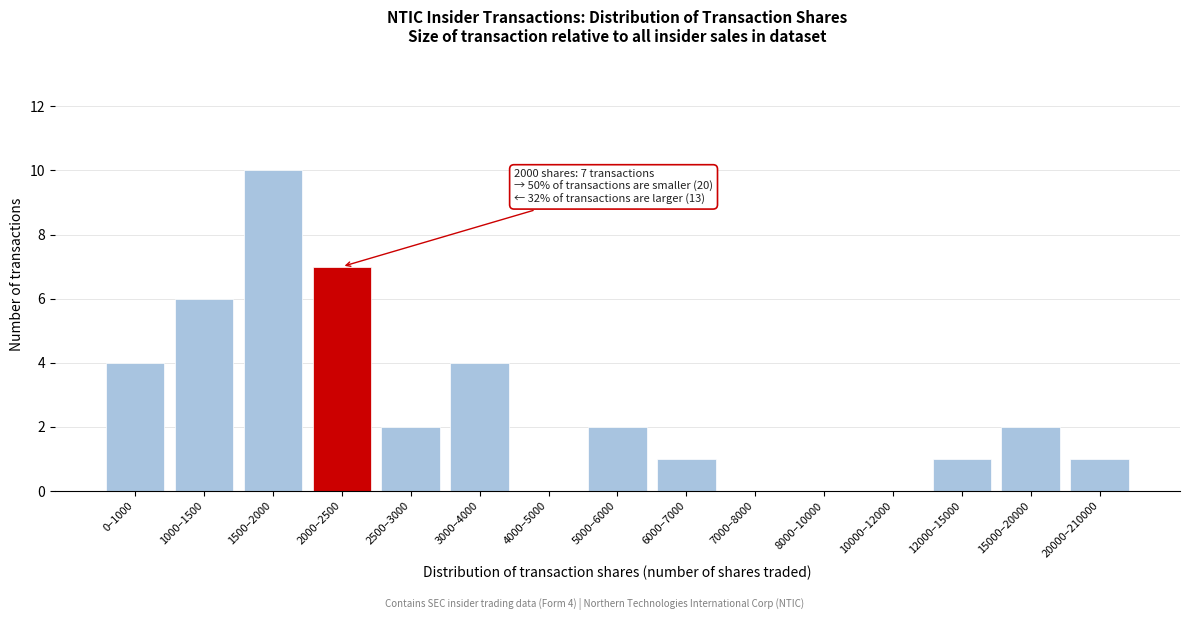

Reading left to right, list all the values displayed in this chart.

0–1000=4	1000–1500=6	1500–2000=10	2000–2500=7	2500–3000=2	3000–4000=4	4000–5000=0	5000–6000=2	6000–7000=1	7000–8000=0	8000–10000=0	10000–12000=0	12000–15000=1	15000–20000=2	20000–210000=1